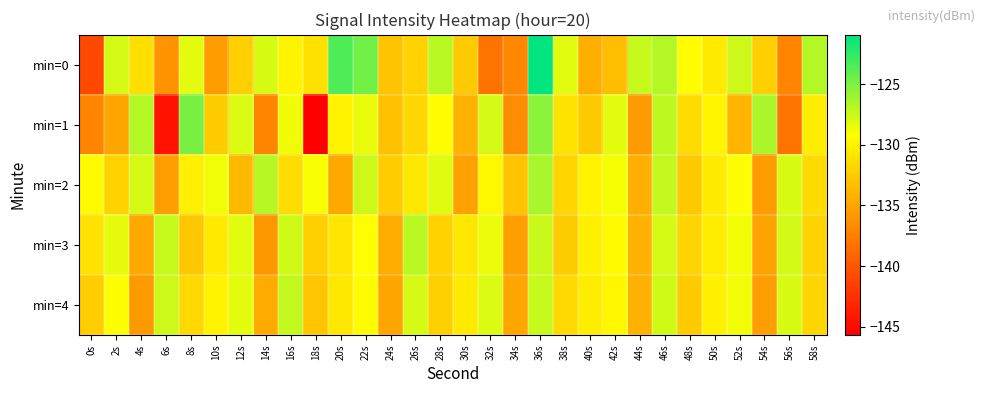

Which category has the highest value across all series?

36s